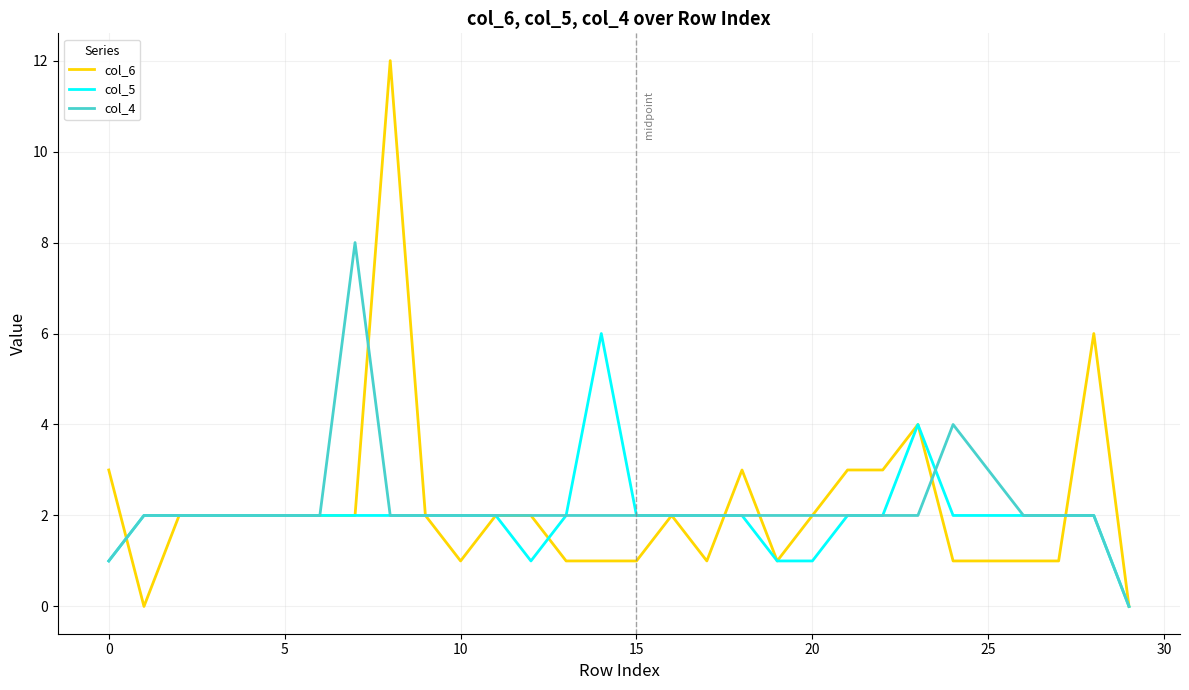

How many categories are shown in the chart?

30